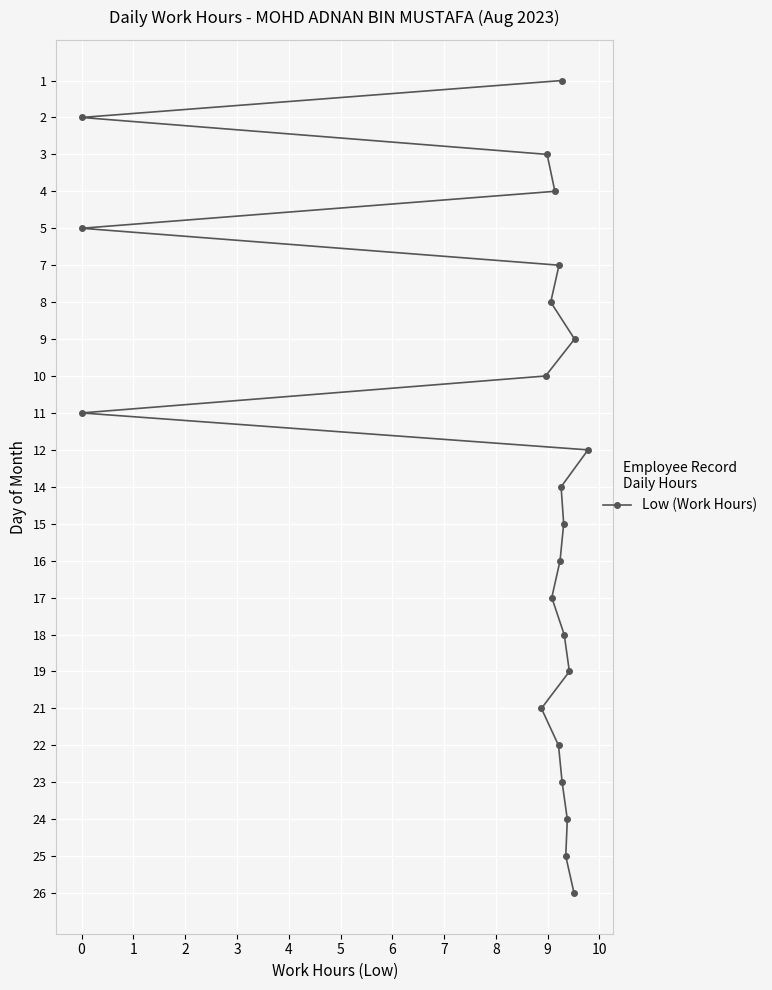

How many lines are shown in the chart?

1